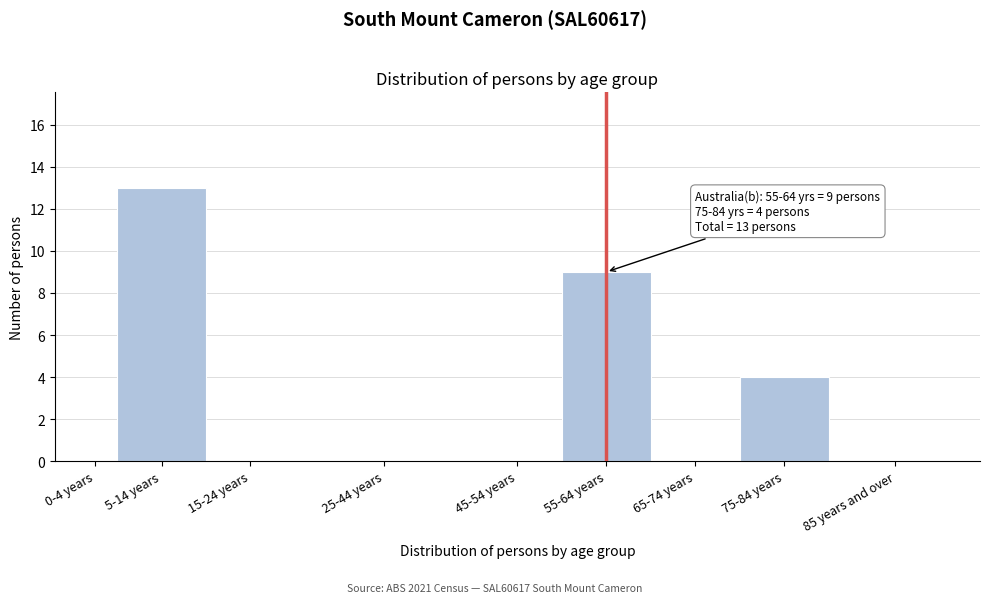

Reading left to right, extract all data points from this chart.

0-4 years=0	5-14 years=13	15-24 years=0	25-44 years=0	45-54 years=0	55-64 years=9	65-74 years=0	75-84 years=4	85 years and over=0